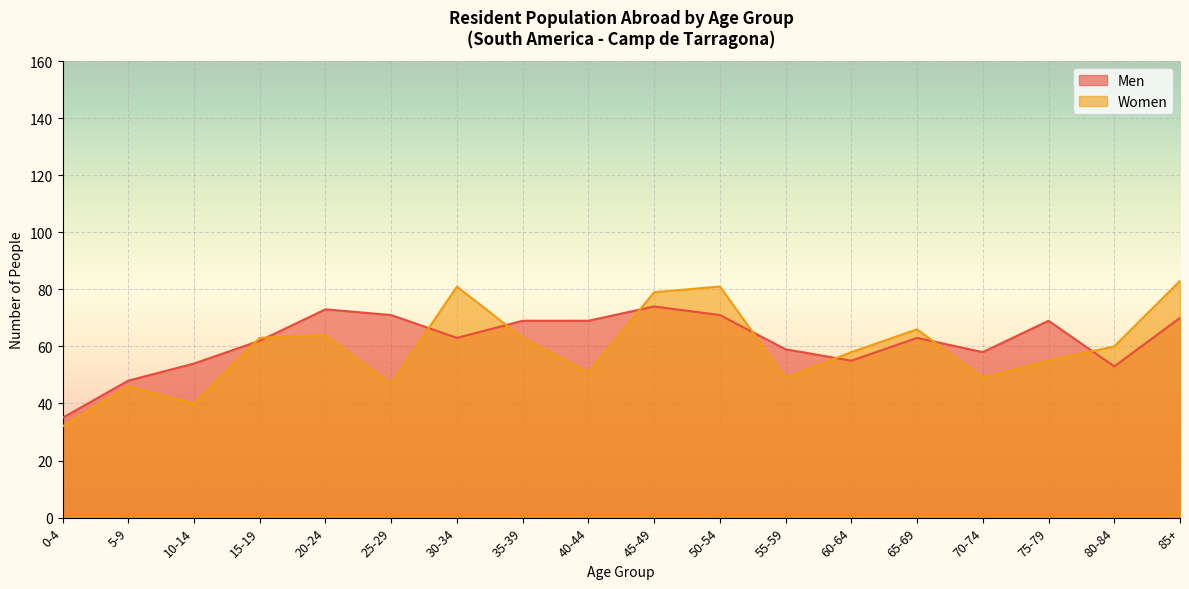

Between 75-79 and 65-69, which is larger?

75-79